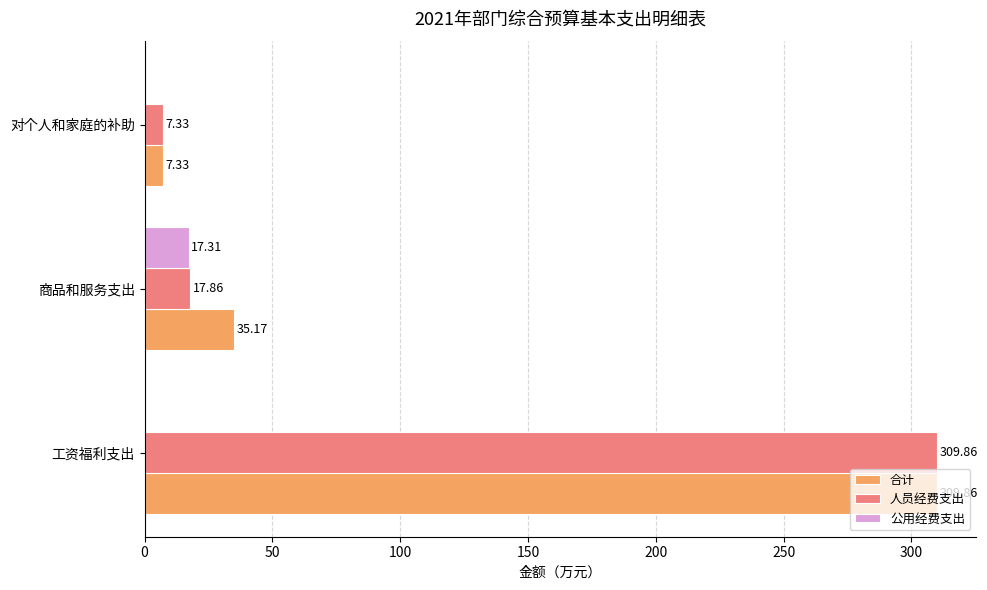

How many values in 公用经费支出 are above zero?

1